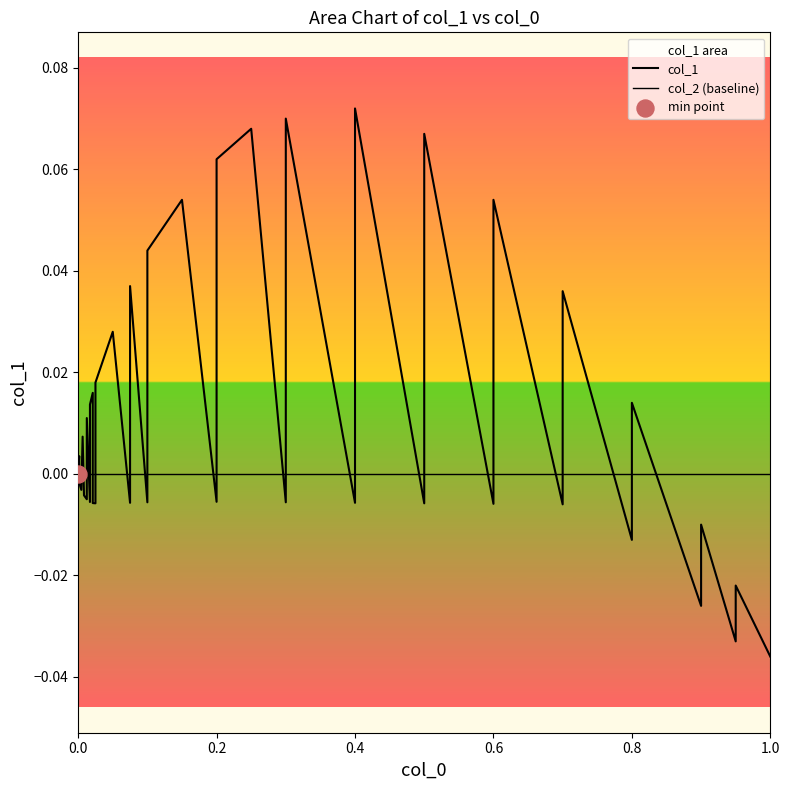

Which series contains the highest Y value?

col_1